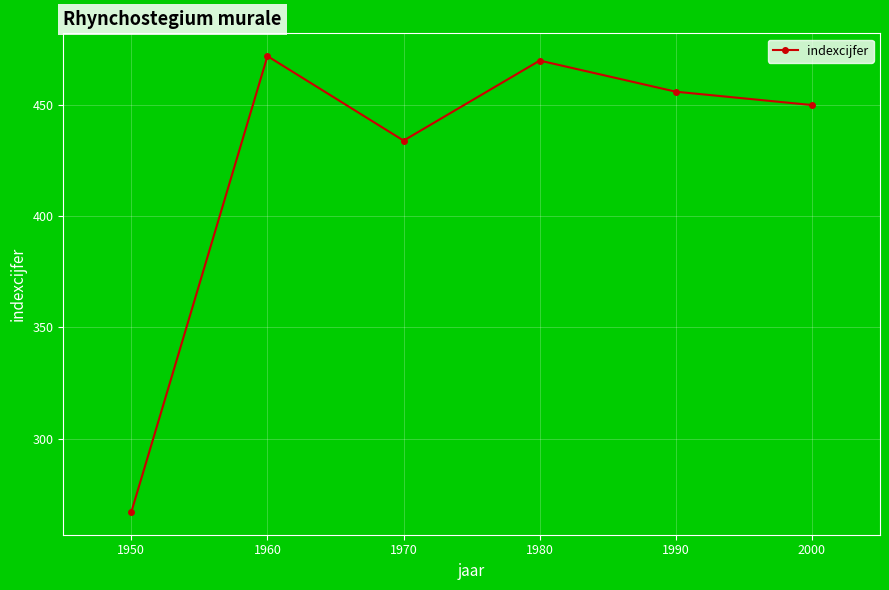

True or false: the data has more than 0 interior local peaks.

True